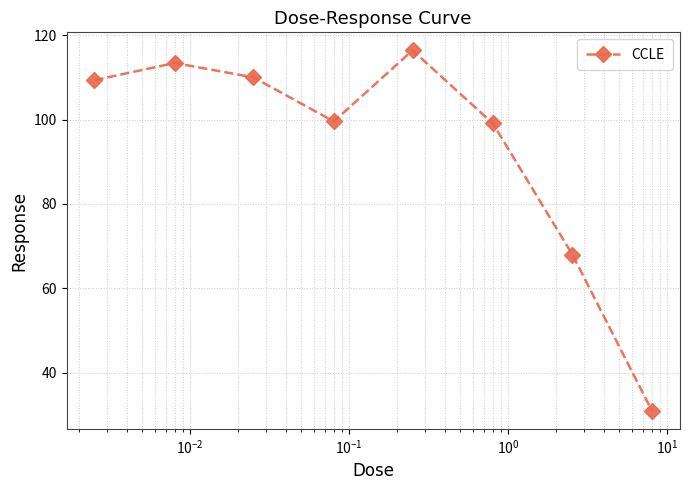

What is the value of the 1st point from the left?

109.3